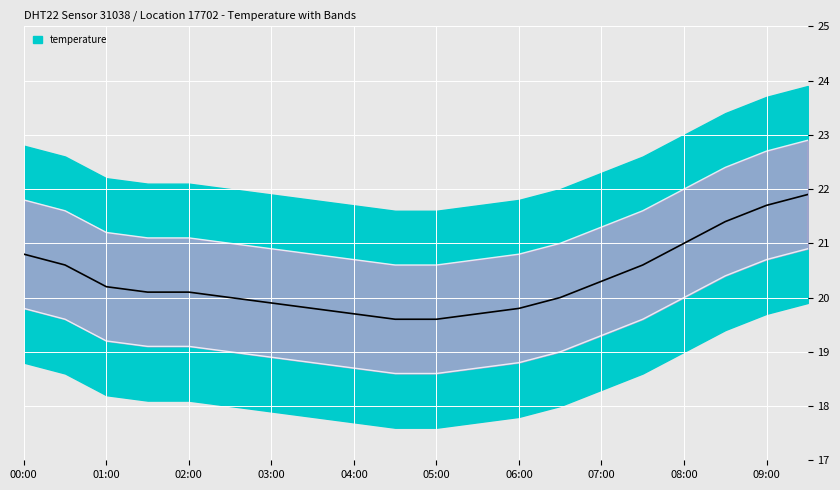

List the series in order of their overall mean, highest first.

temp_upper1_line, temperature, temp_lower1_line